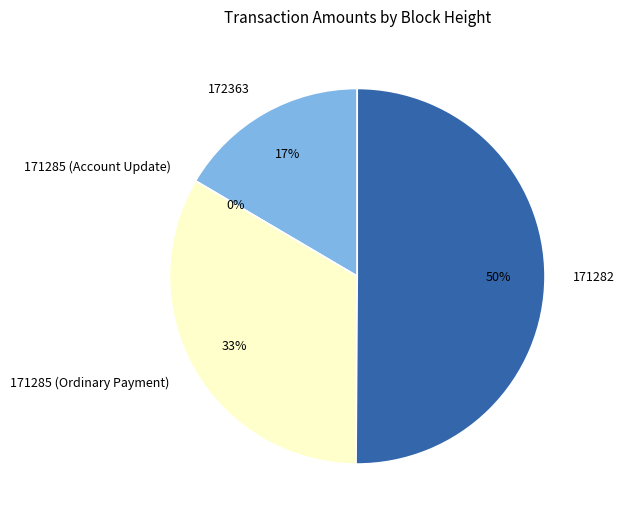

Count the number of slices in the pie.

4